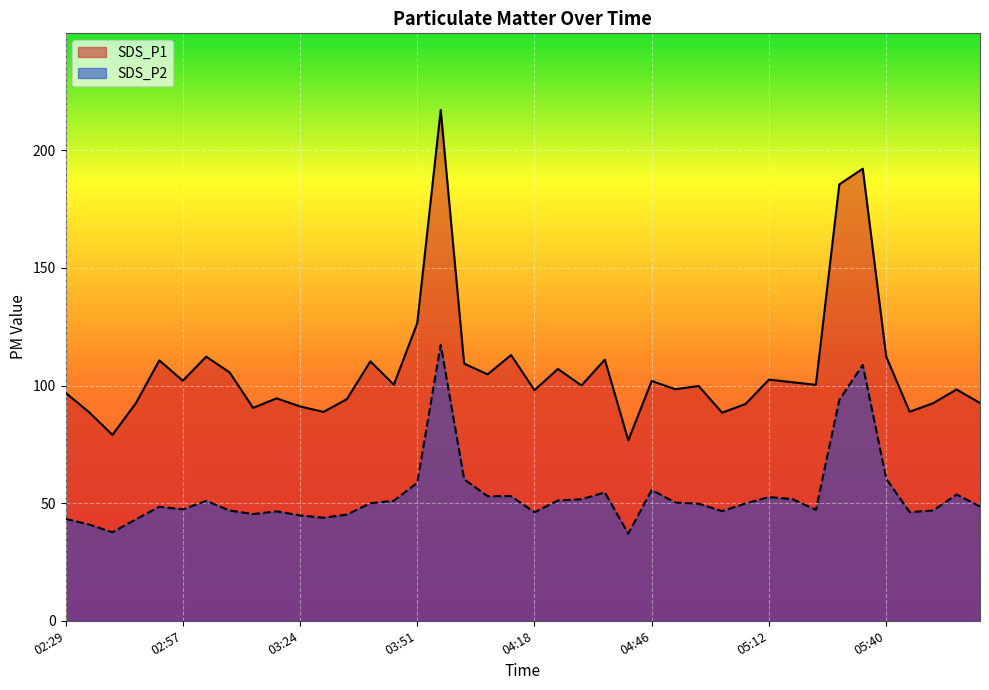

What is the sum of all SDS_P2 values?

2130.1